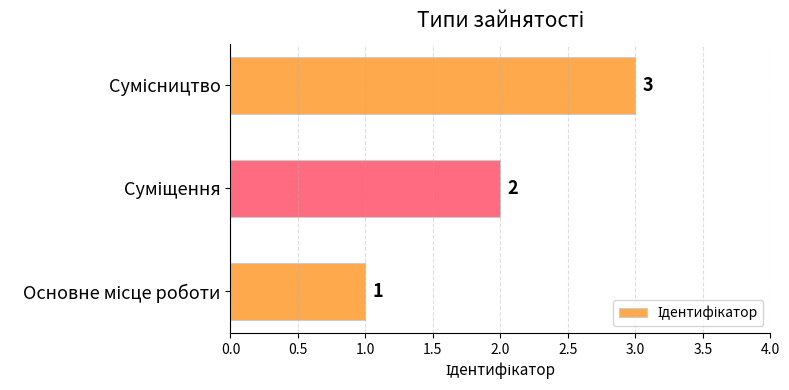

How many values are between 1 and 3?

3